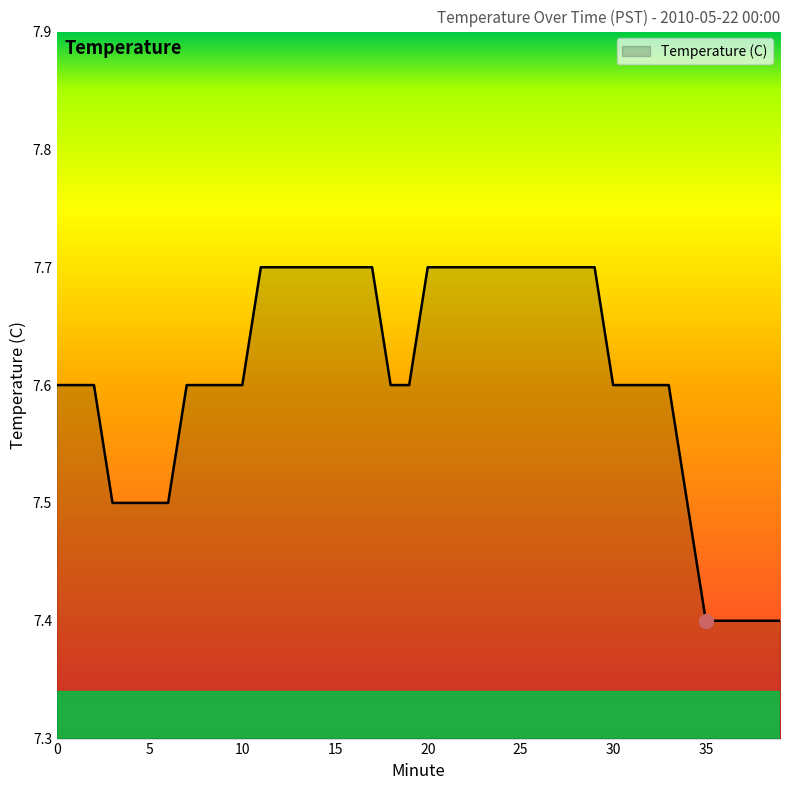

What is the difference between the maximum and minimum values?

0.3